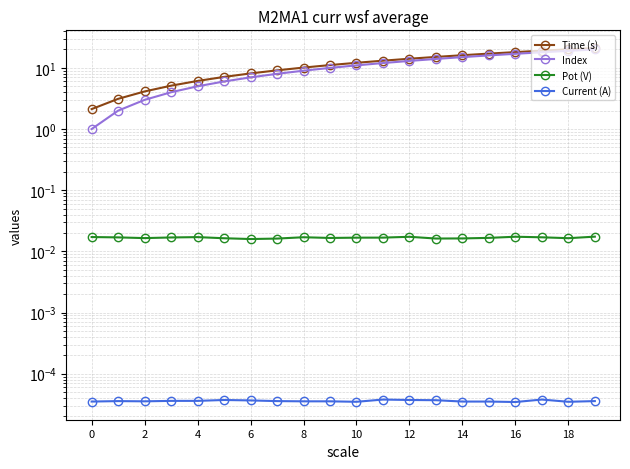

The value of Pot (V) at 15 is 0.0. True or false?

True